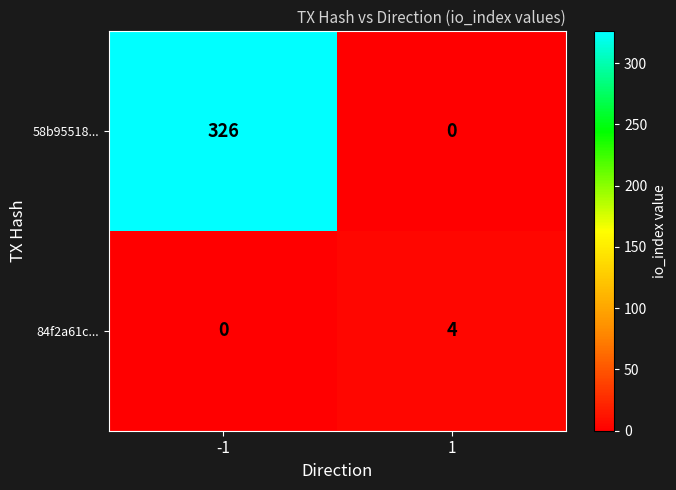

What is the greatest value displayed?

326